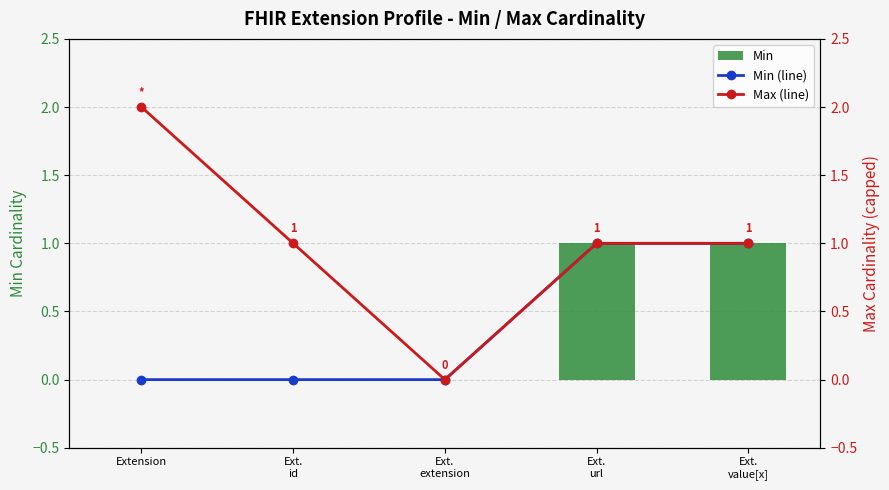

What is the average value of the Max (line) series?

1